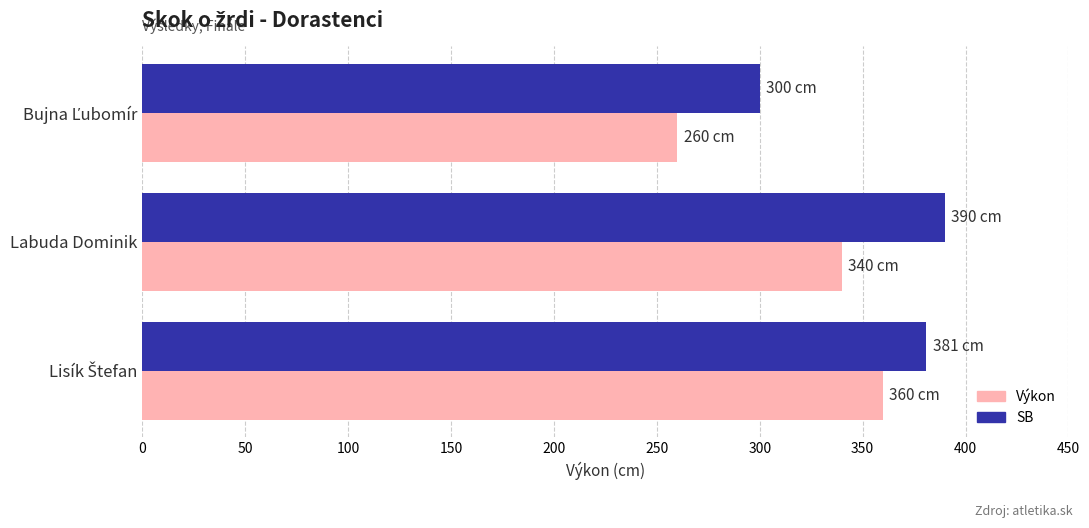

Where is Výkon nearest to the value 310?

Labuda Dominik